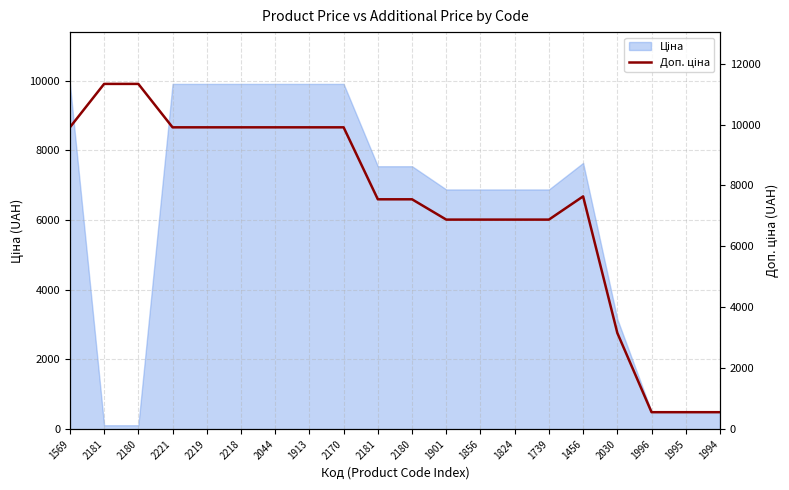

What is the sum of the values at 2180 and 2181?

18879.9